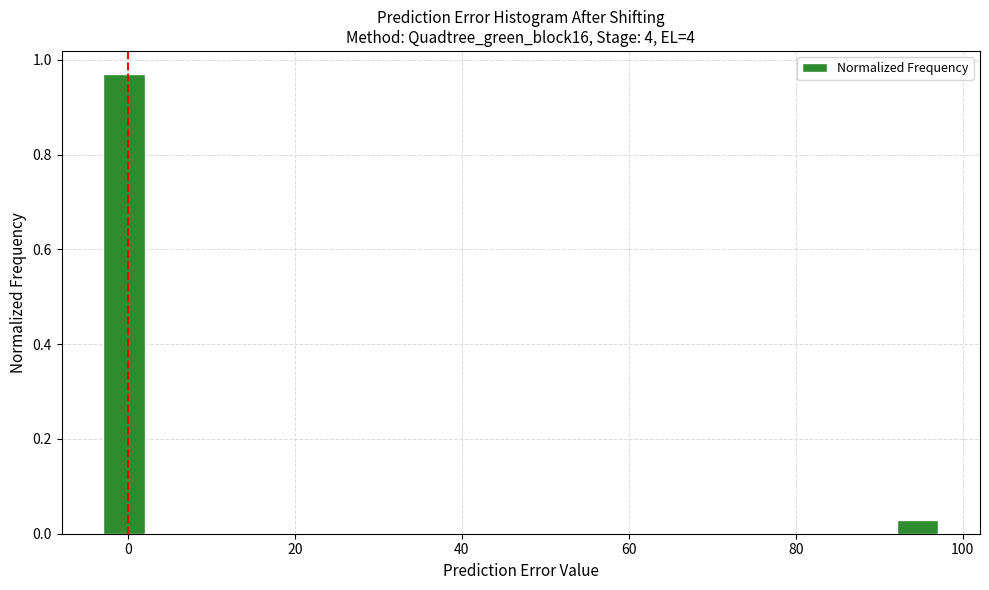

Around what value on the x-axis is the tallest bar? Give the approximate position of its centre, as read against the axis.

0